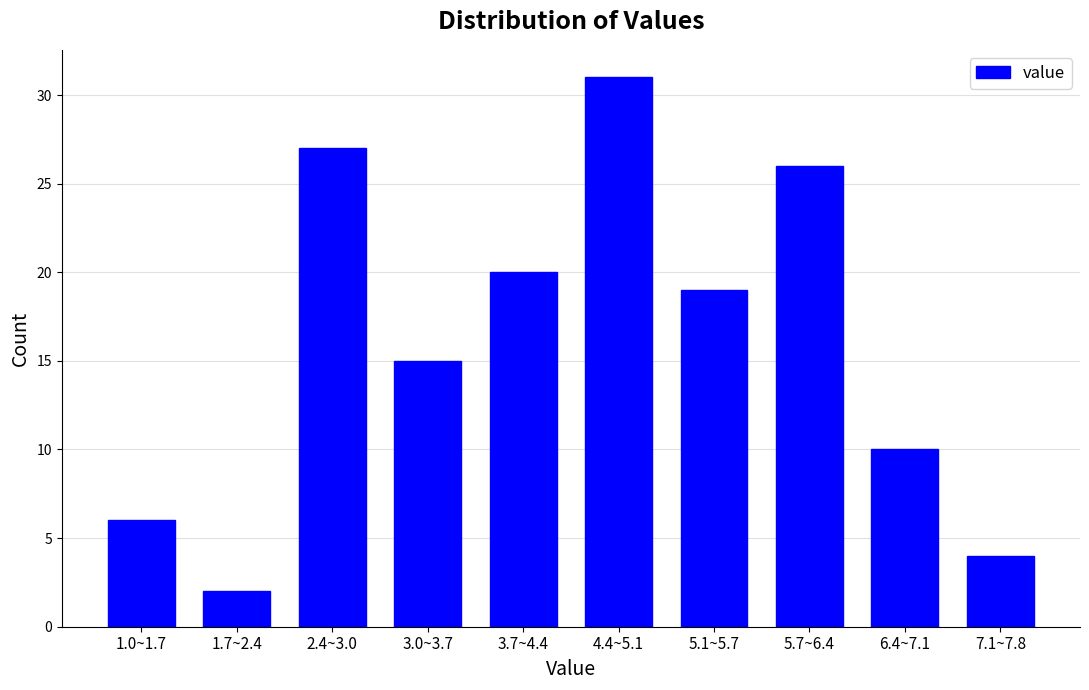

Reading left to right, transcribe all the data shown in this chart.

1.0~1.7=6	1.7~2.4=2	2.4~3.0=27	3.0~3.7=15	3.7~4.4=20	4.4~5.1=31	5.1~5.7=19	5.7~6.4=26	6.4~7.1=10	7.1~7.8=4